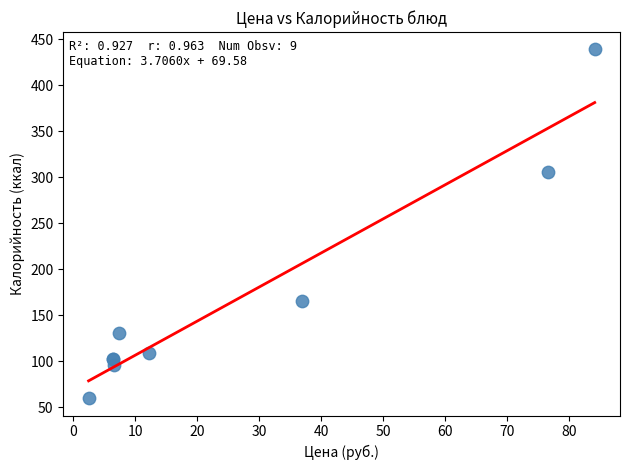

What Y value in the scatter plot is closest to 249?

306.0